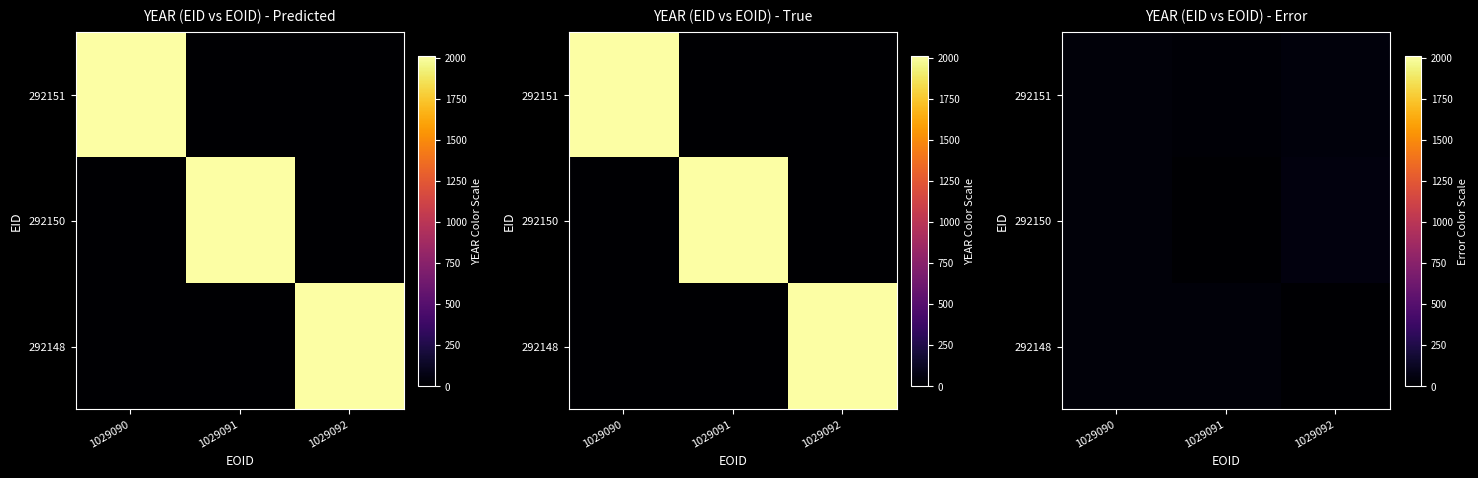

What is the difference between the maximum and second lowest values in the 292151 series?

4.2